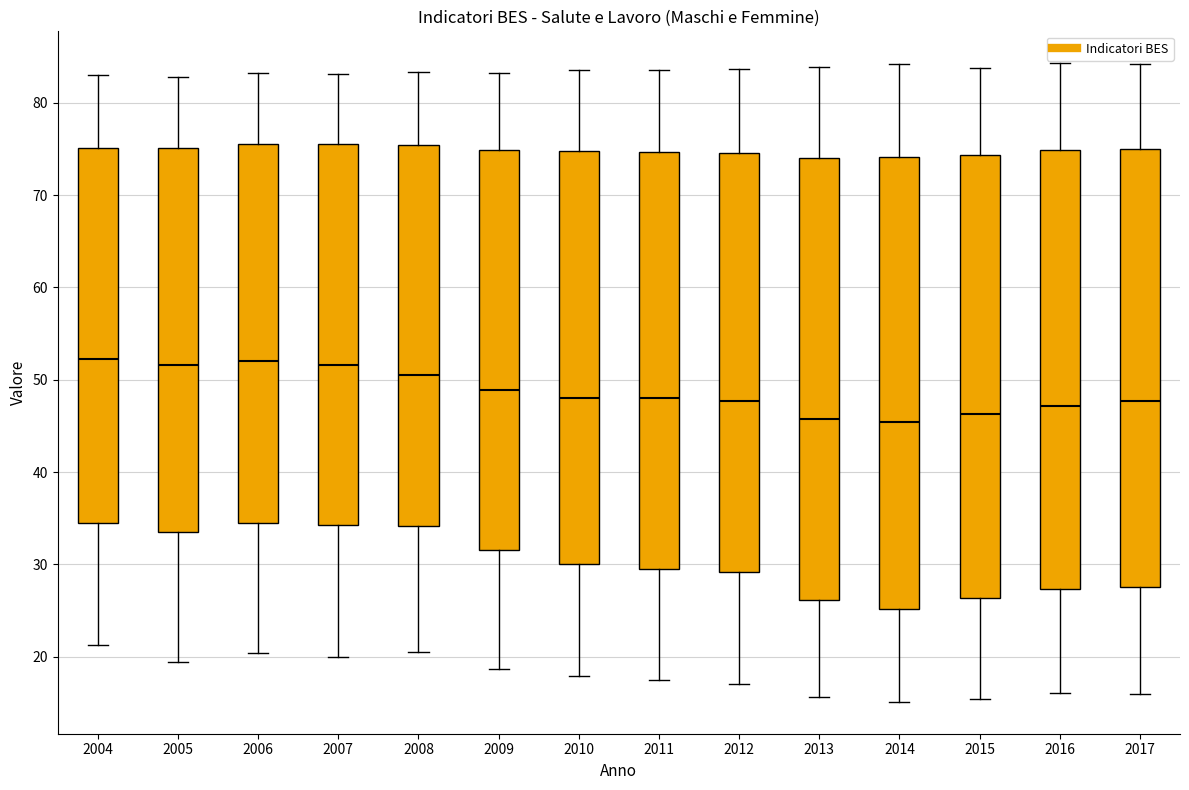

Where does the lower whisker of the box at x = 2017 end on the y-axis? The values are not printed on the chart, so give them approximately, as read against the axis.

16